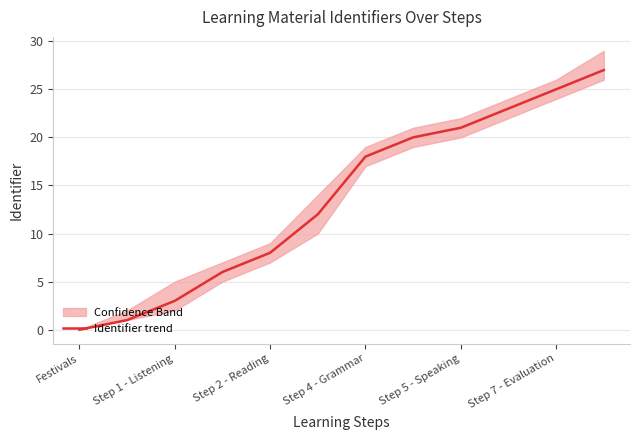

The chart shows a value of 37 at 11. True or false?

False